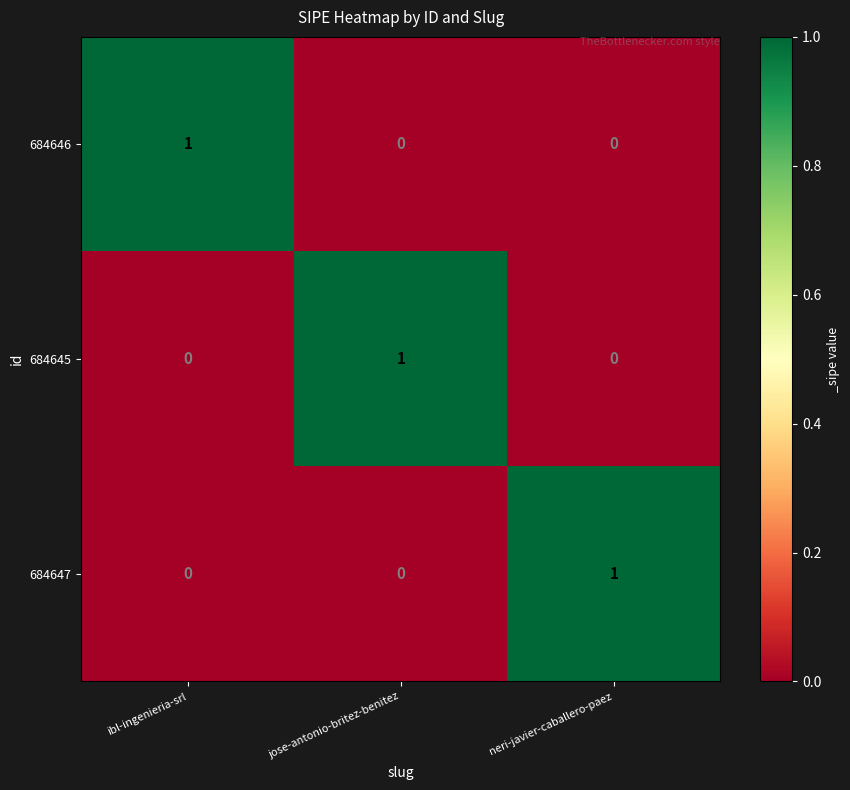

Is the value of 684647 at neri-javier-caballero-paez greater than the value of 684646 at jose-antonio-britez-benitez?

Yes